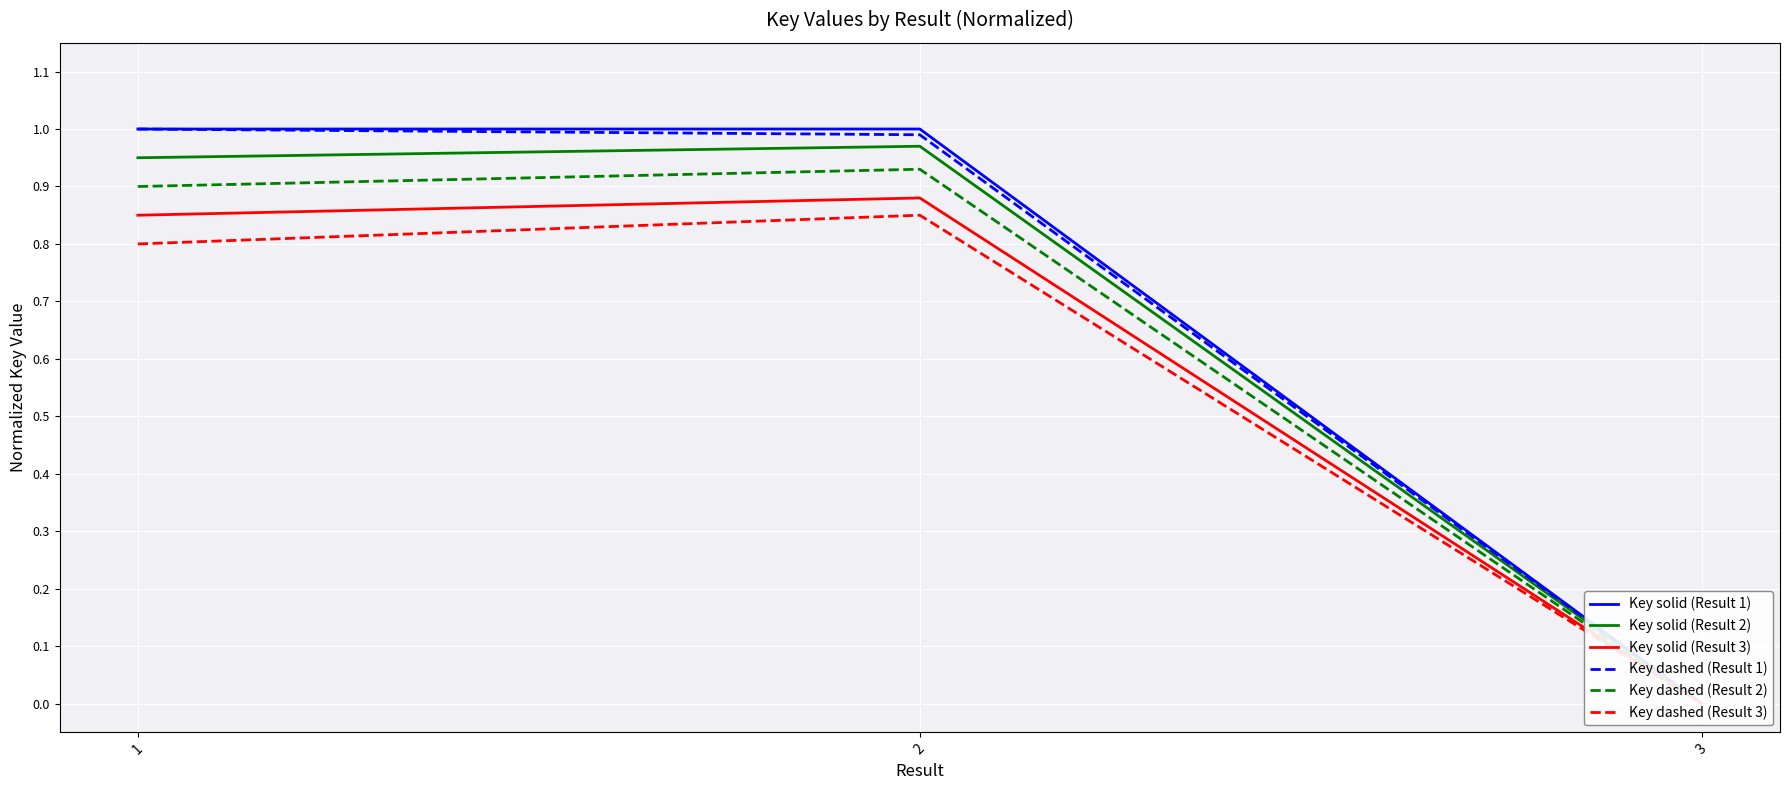

Reading left to right, extract all data points from this chart.

Key solid (Result 1): 1.0	1.0	0.0
Key solid (Result 2): 0.9	1.0	0.0
Key solid (Result 3): 0.8	0.9	0.0
Key dashed (Result 1): 1.0	1.0	0.0
Key dashed (Result 2): 0.9	0.9	0.0
Key dashed (Result 3): 0.8	0.8	0.0